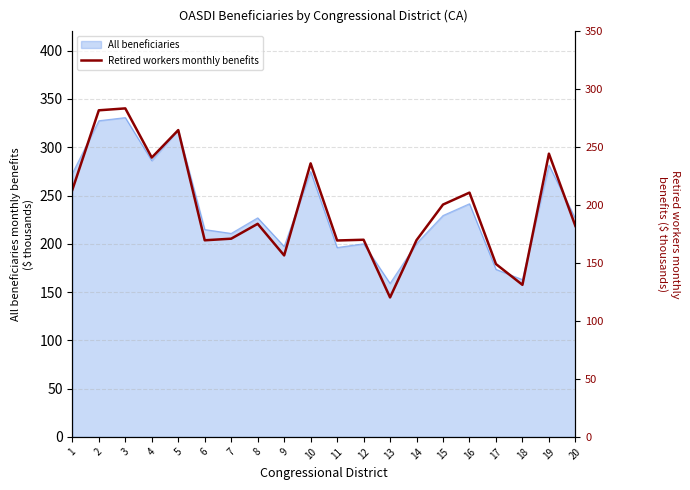

What is the difference between the maximum and minimum values?

163.2